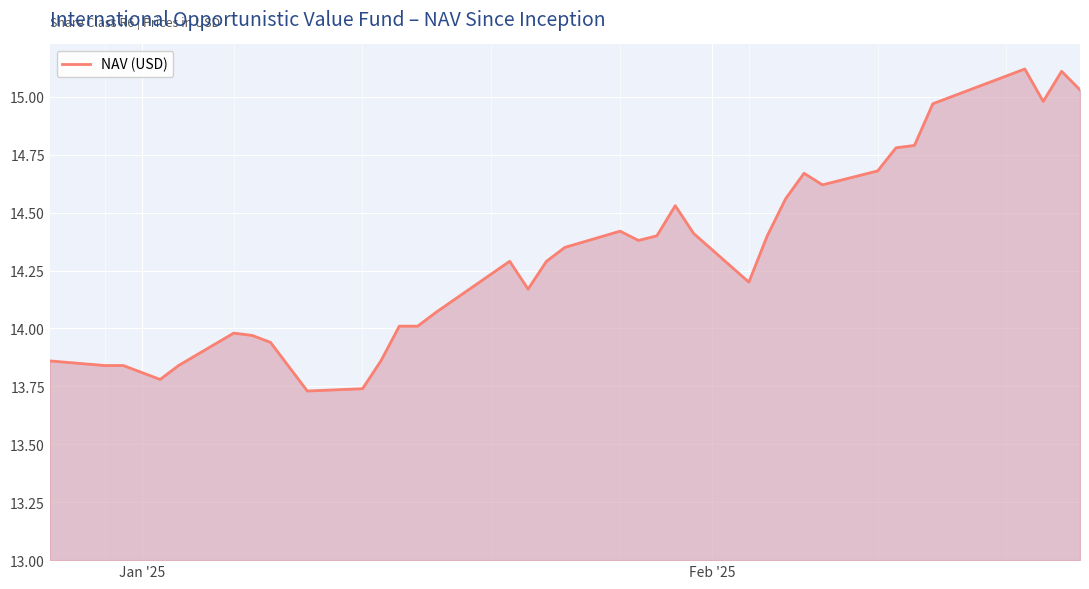

What is the difference between the maximum and minimum values?

1.4